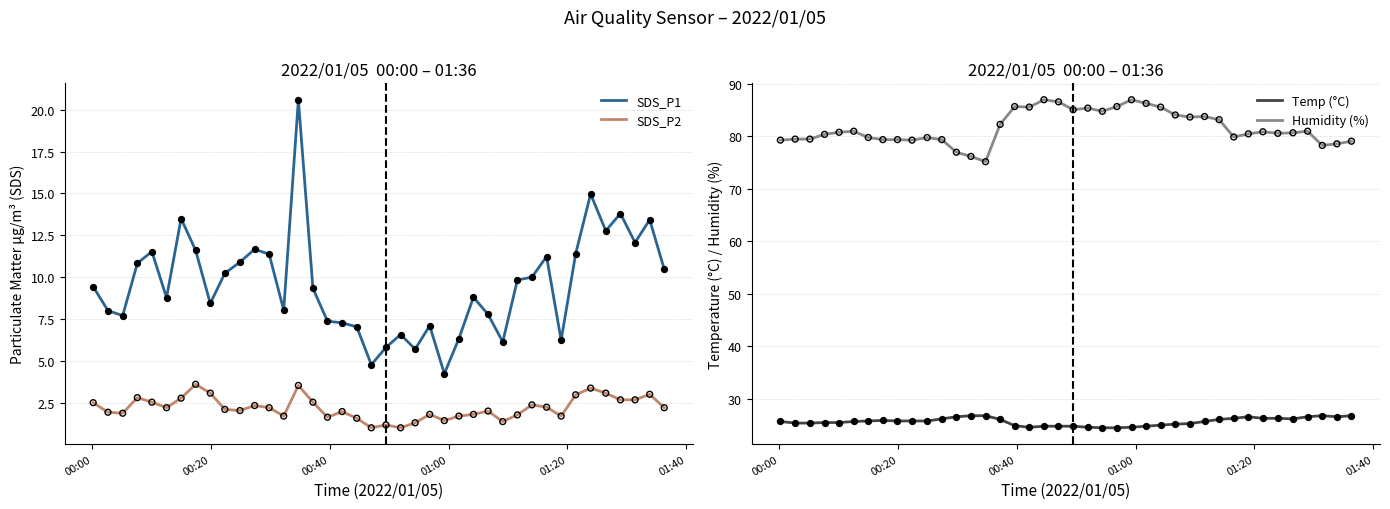

What are all the series names shown in the legend?

SDS_P1, SDS_P2, Temp (°C), Humidity (%)